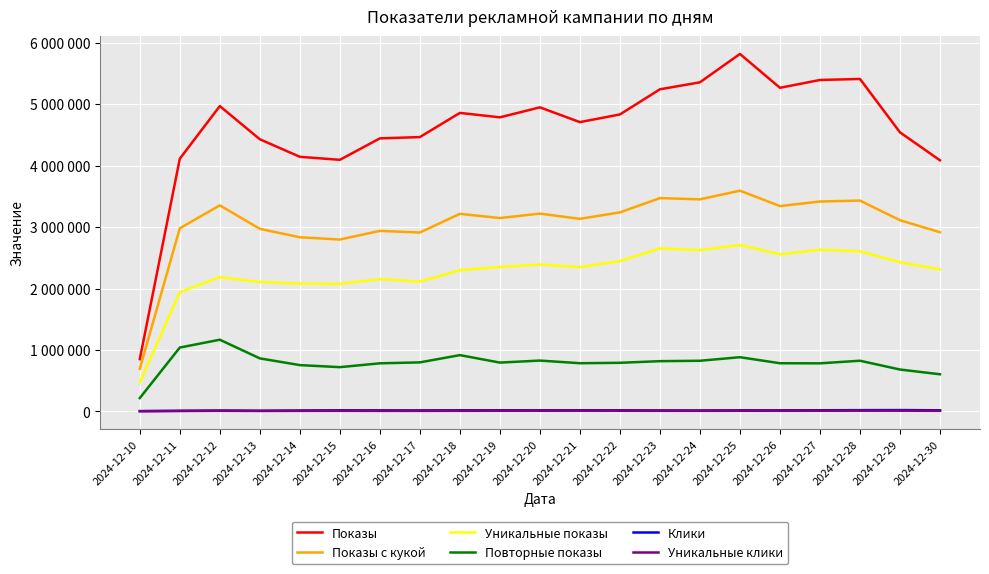

What is the minimum value shown in the chart?

5056